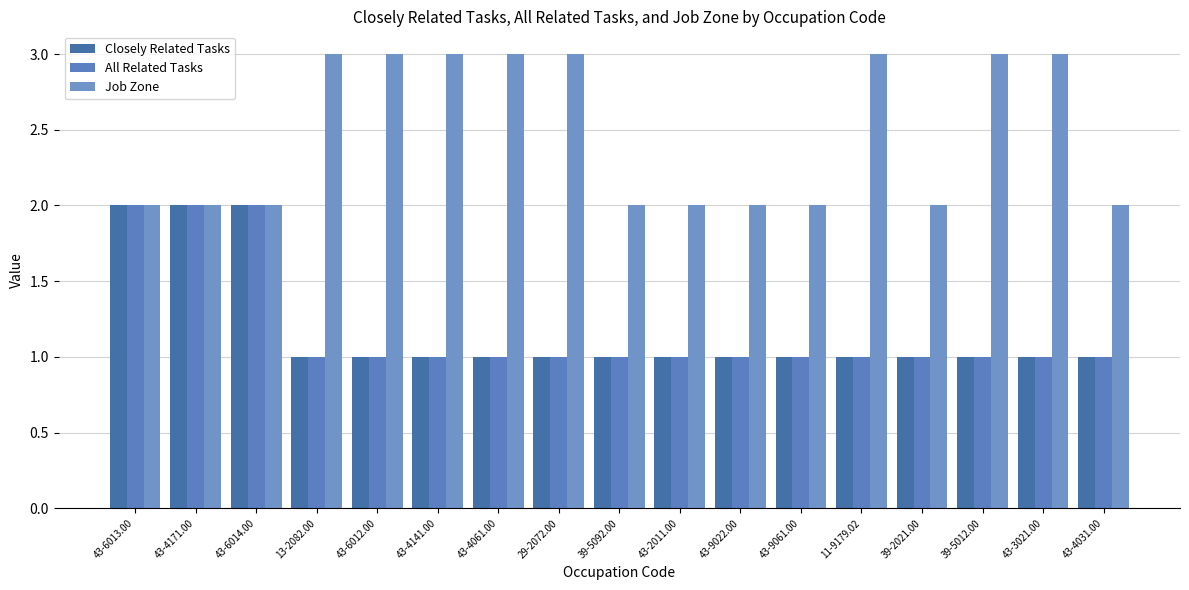

What is the sum of the Closely Related Tasks values at 13-2082.00 and 43-6014.00?

3